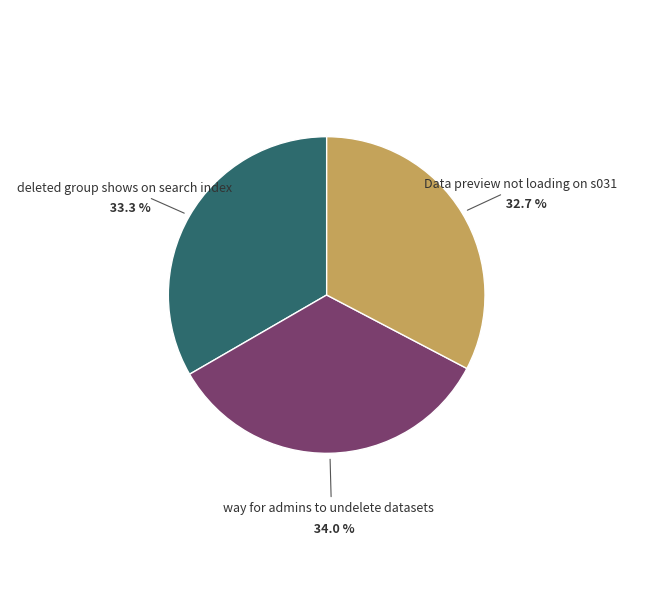

Does any single category account for the majority?

No